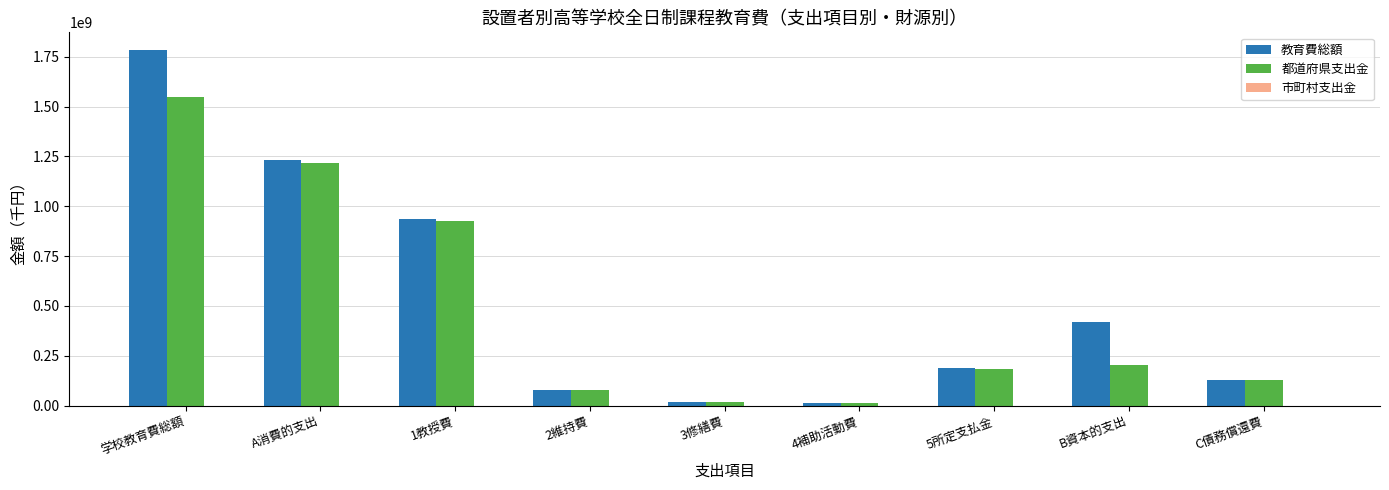

The value of 教育費総額 at B資本的支出 is 421786117. True or false?

True